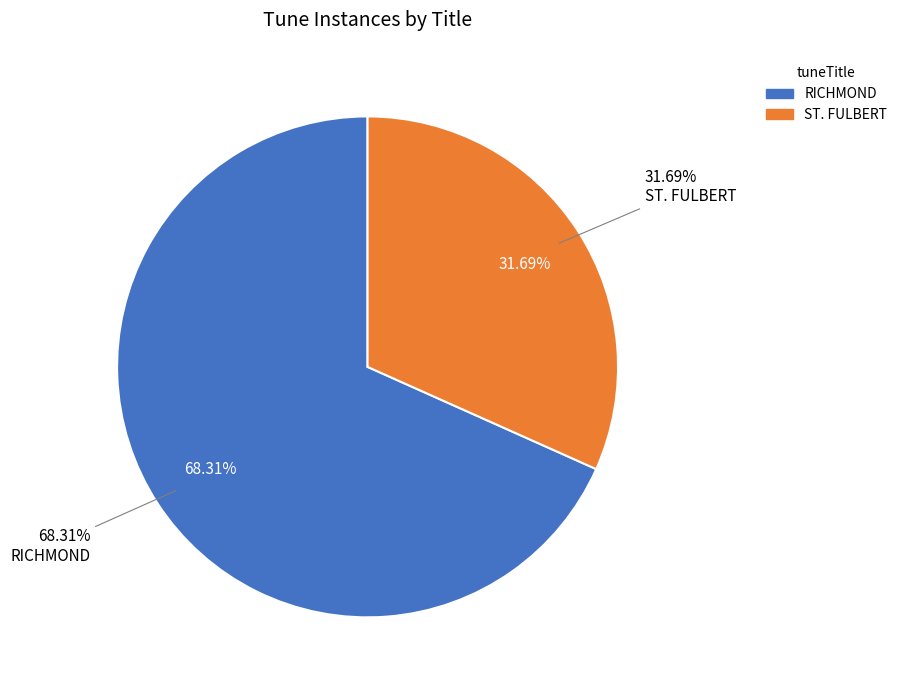

What percentage do RICHMOND and ST. FULBERT together represent?

100.0%